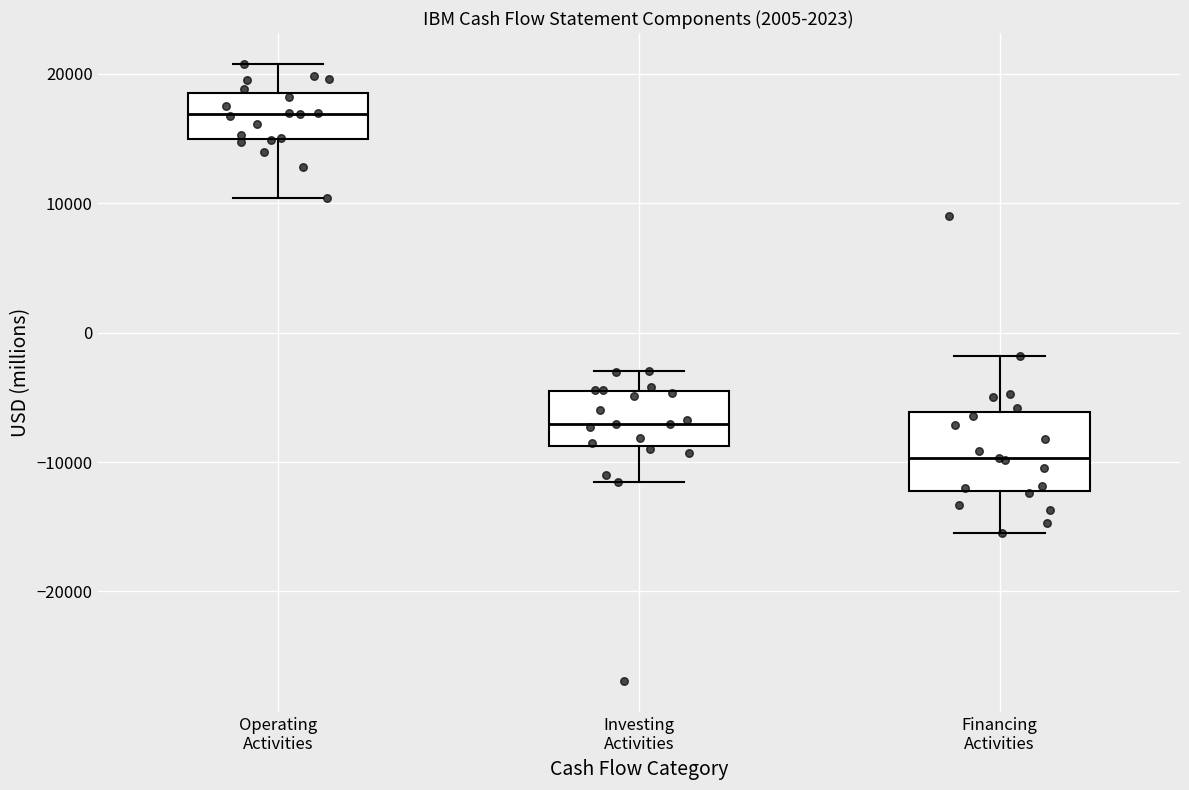

Comparing the boxes themselves (not the whiskers), which one is the tallest?

Financing Activities